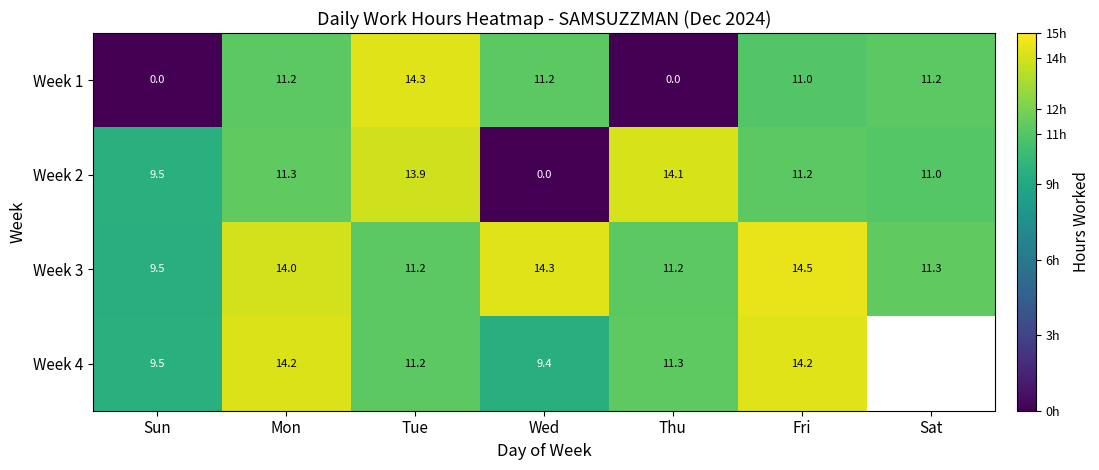

What value does the Week 1 series have at Mon?

11.2